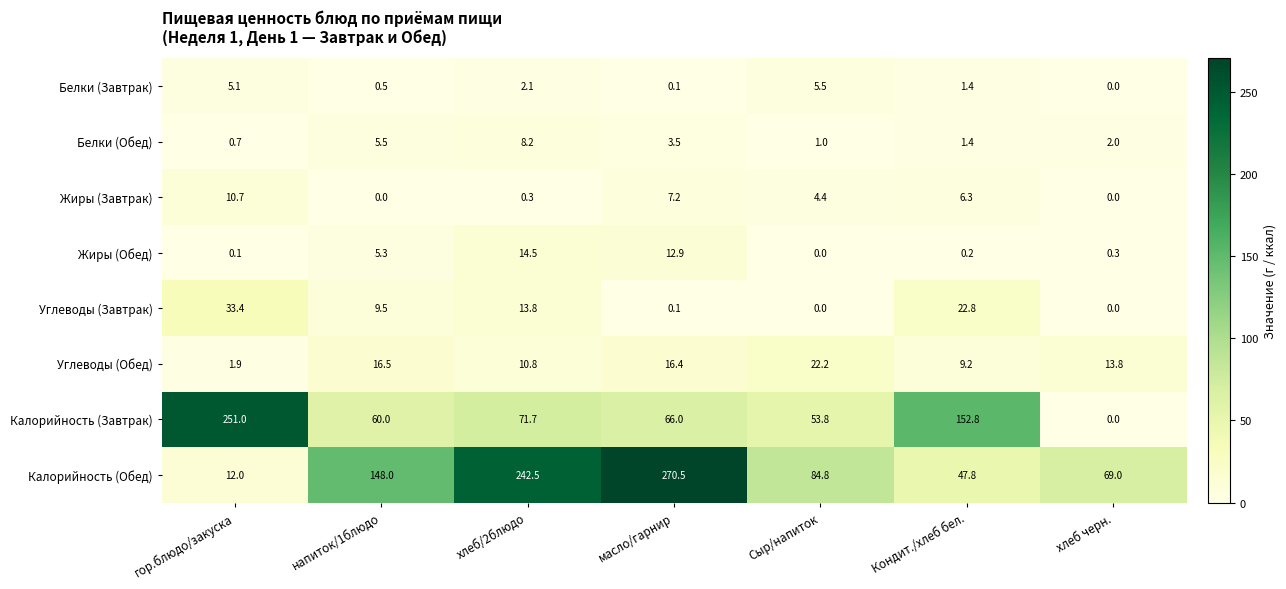

Where is Жиры (Обед) nearest to the value 7?

напиток/1блюдо